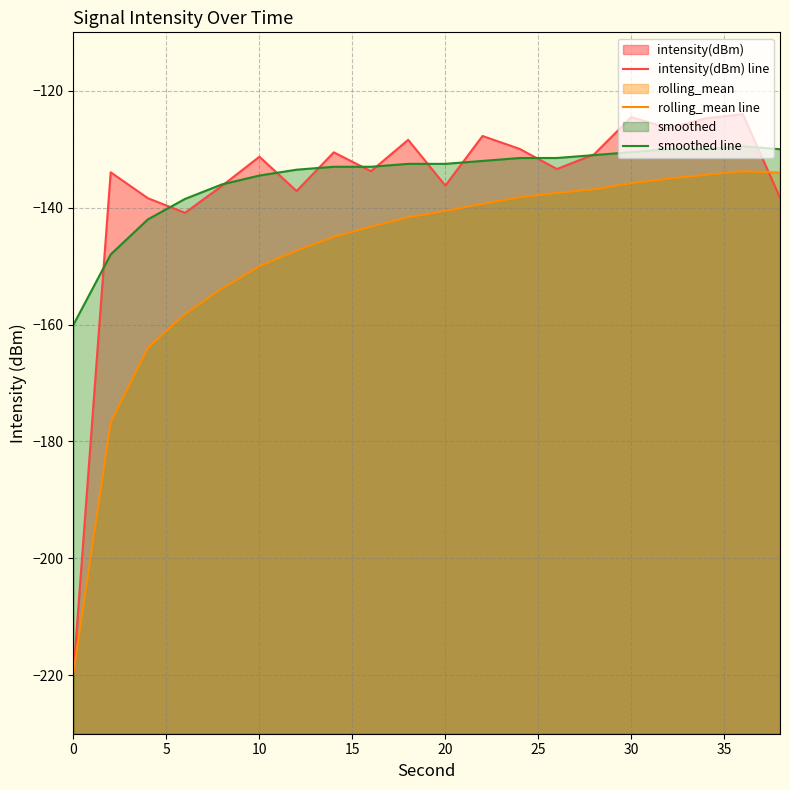

True or false: intensity(dBm) line has more than 1 interior local peaks.

True